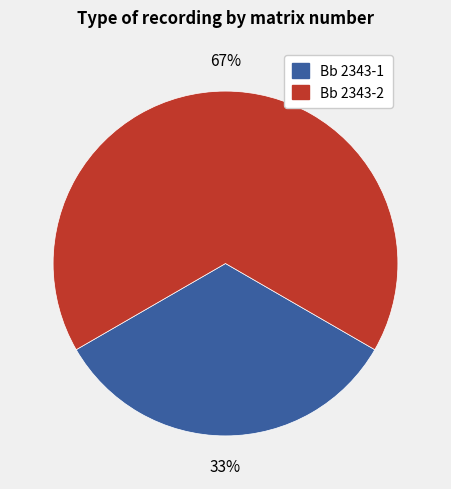

How many segments does this pie chart have?

2